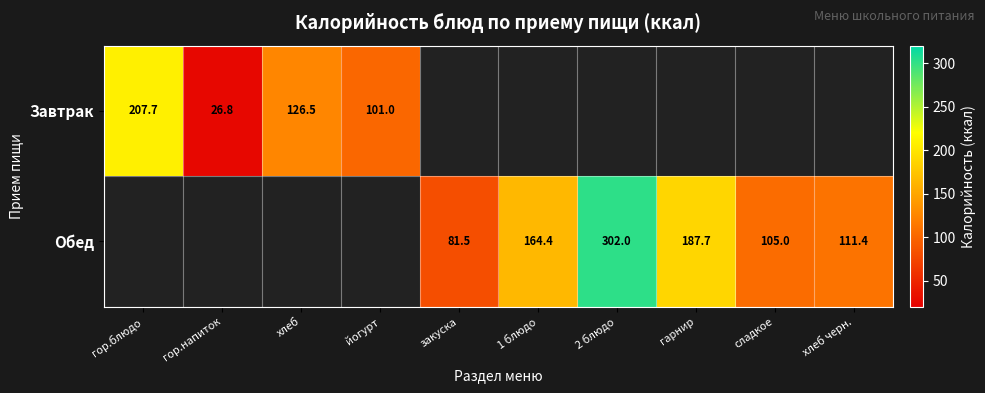

What is the maximum value shown in the chart?

302.0